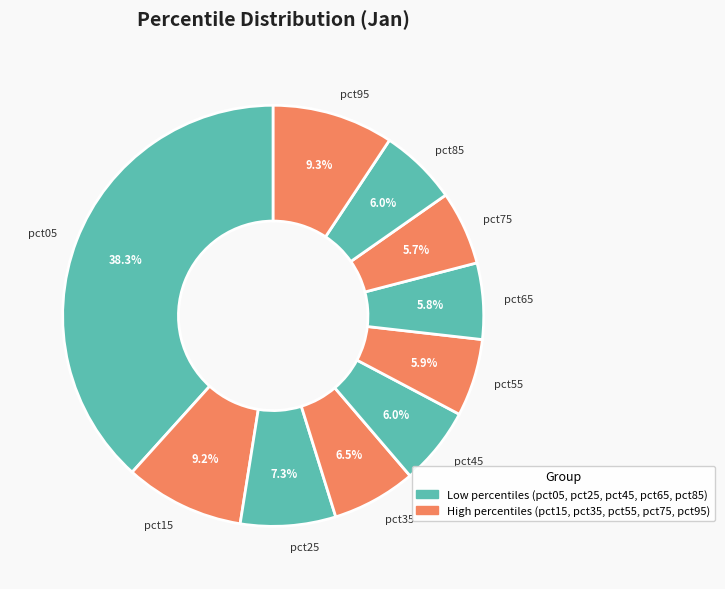

What percentage is NOT represented by pct15?

90.8%